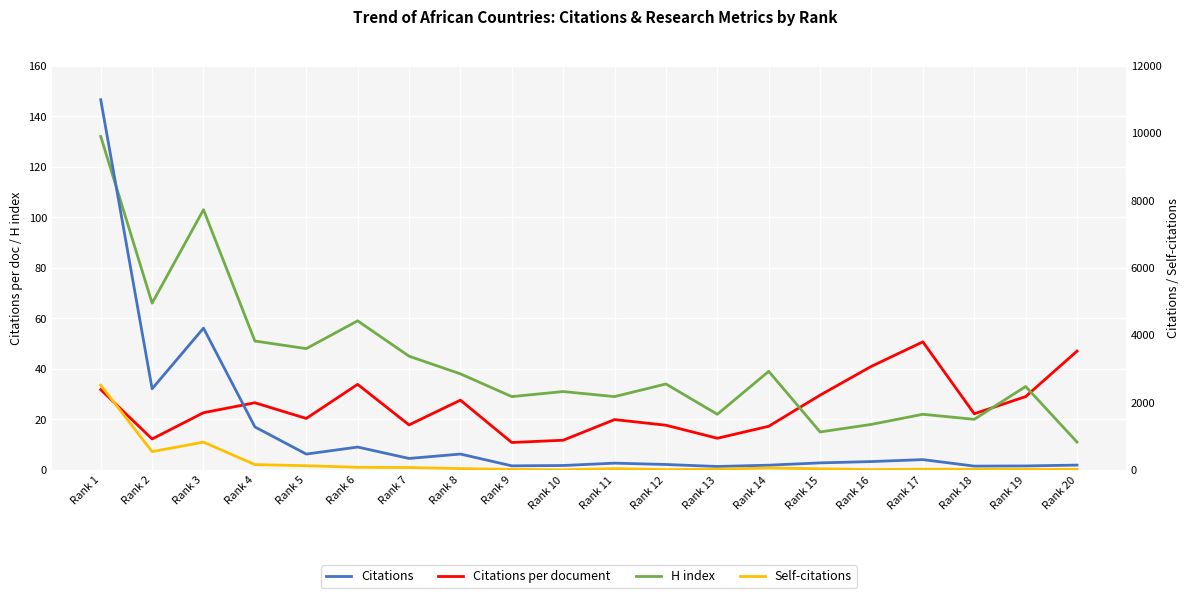

What is the smallest value displayed?

2.0